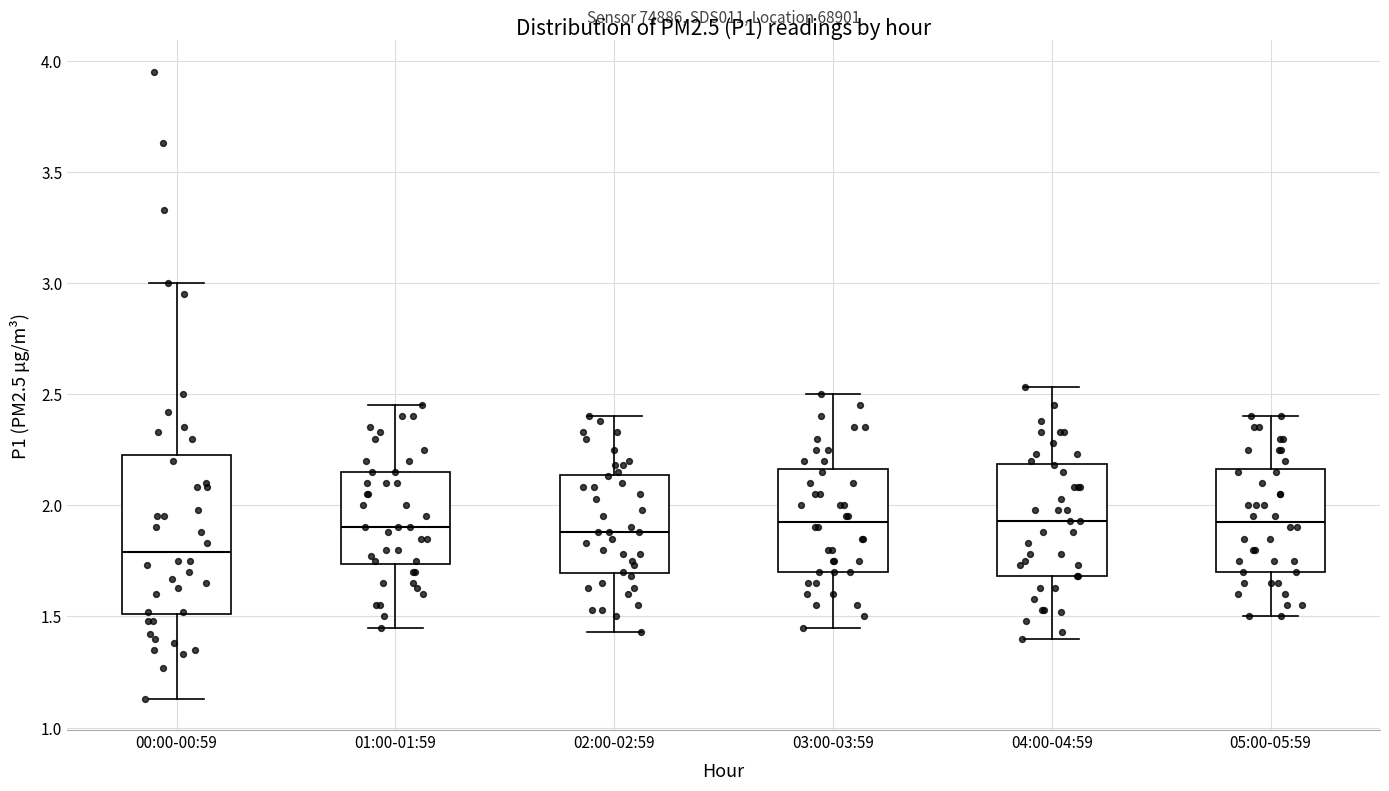

Which box has the lowest median line?

00:00-00:59